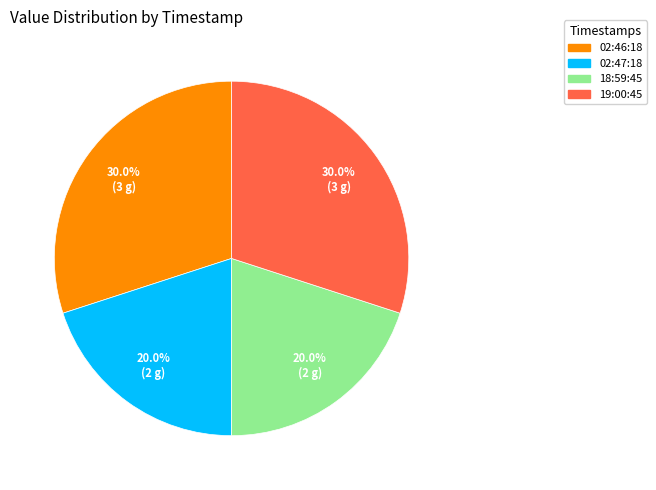

Is there any slice that represents more than half of the pie?

No